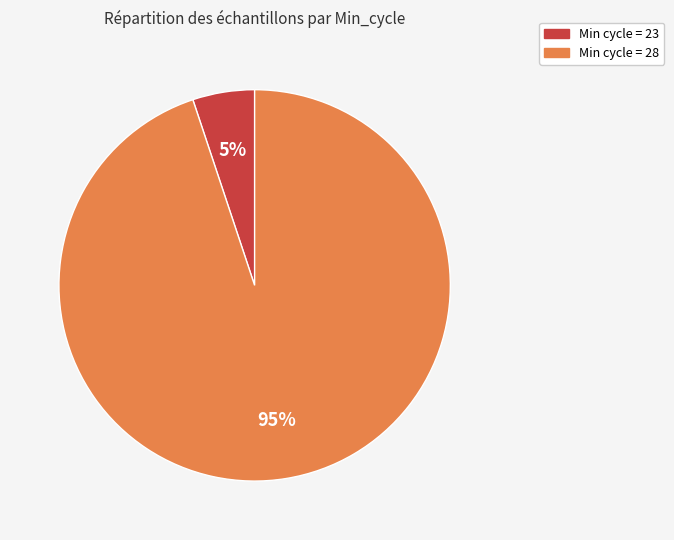

Is there a majority slice in this chart?

Yes